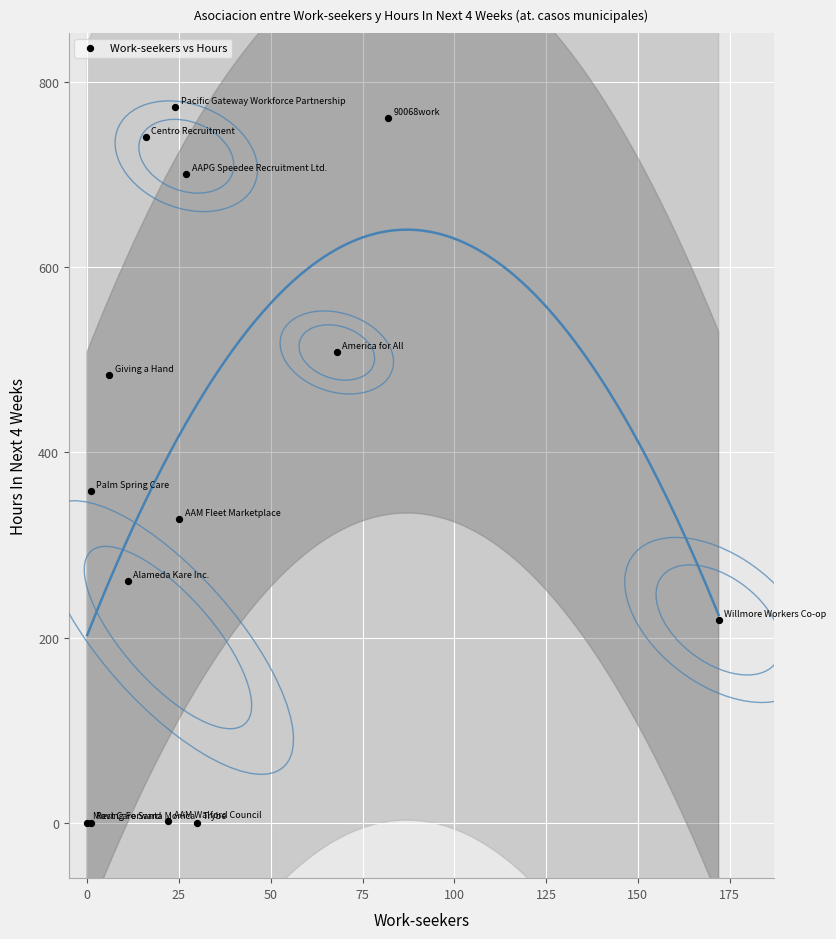

What Y value in the scatter plot is closest to 386?

358